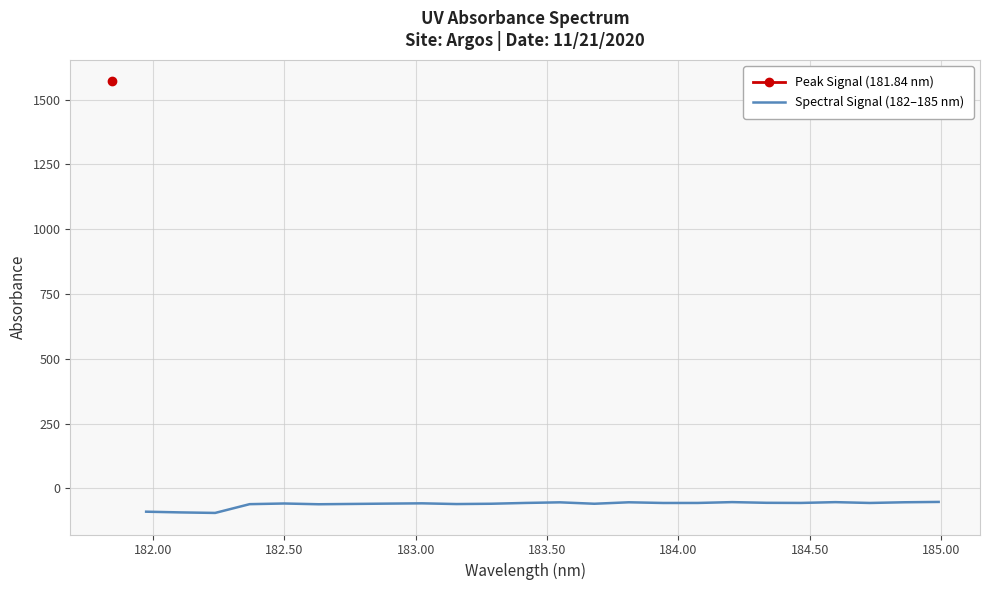

What is the maximum value for Spectral Signal (182–185 nm)?

-52.6